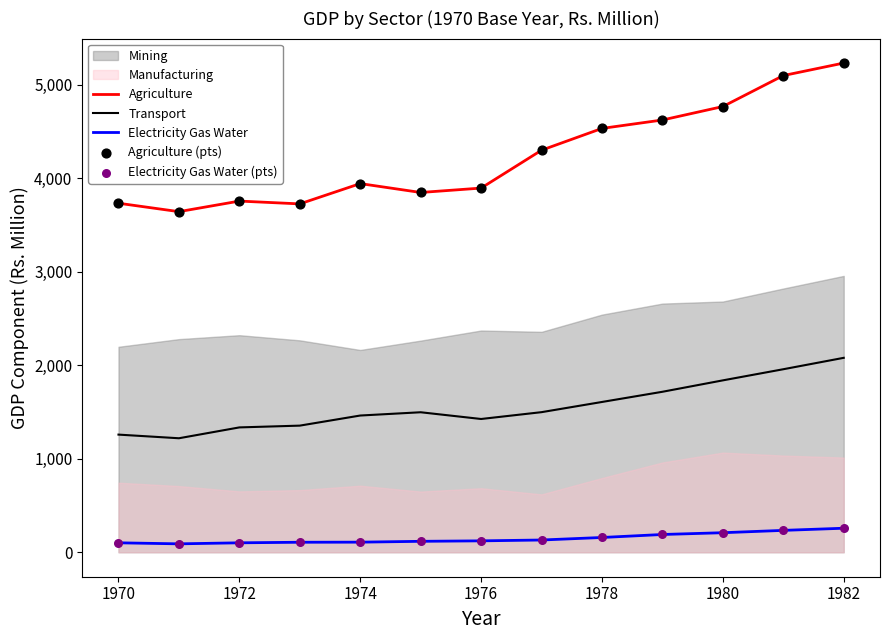

True or false: Transport and Agriculture cross at least once.

False